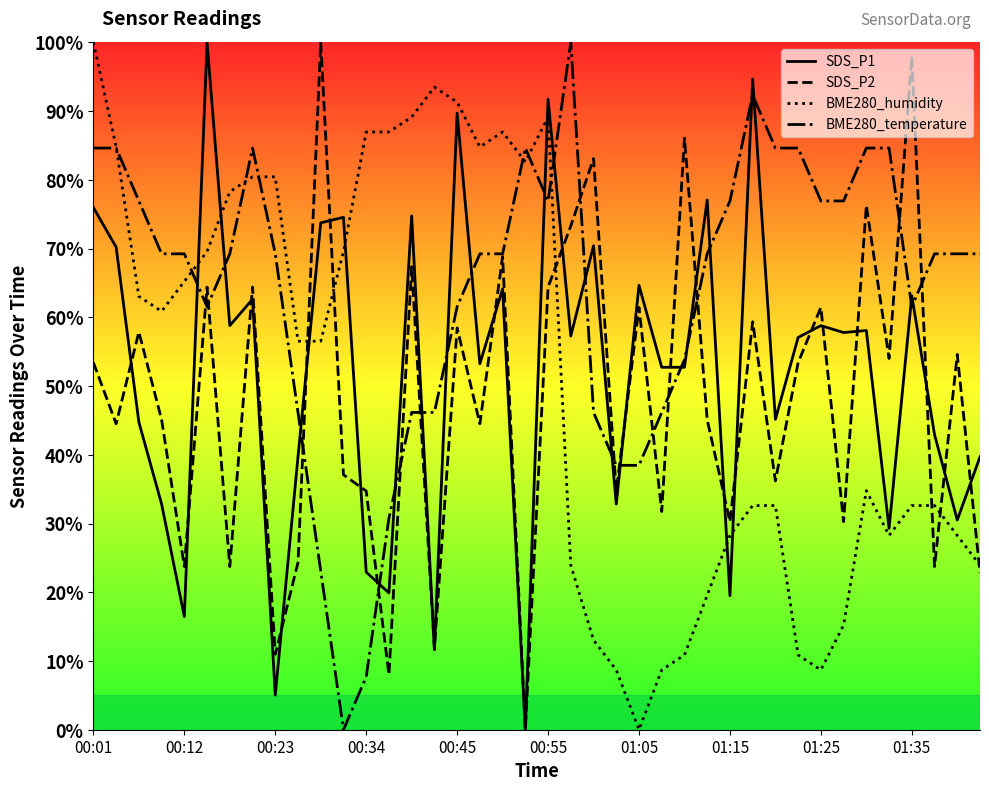

Which series has the largest total across all categories?

BME280_temperature